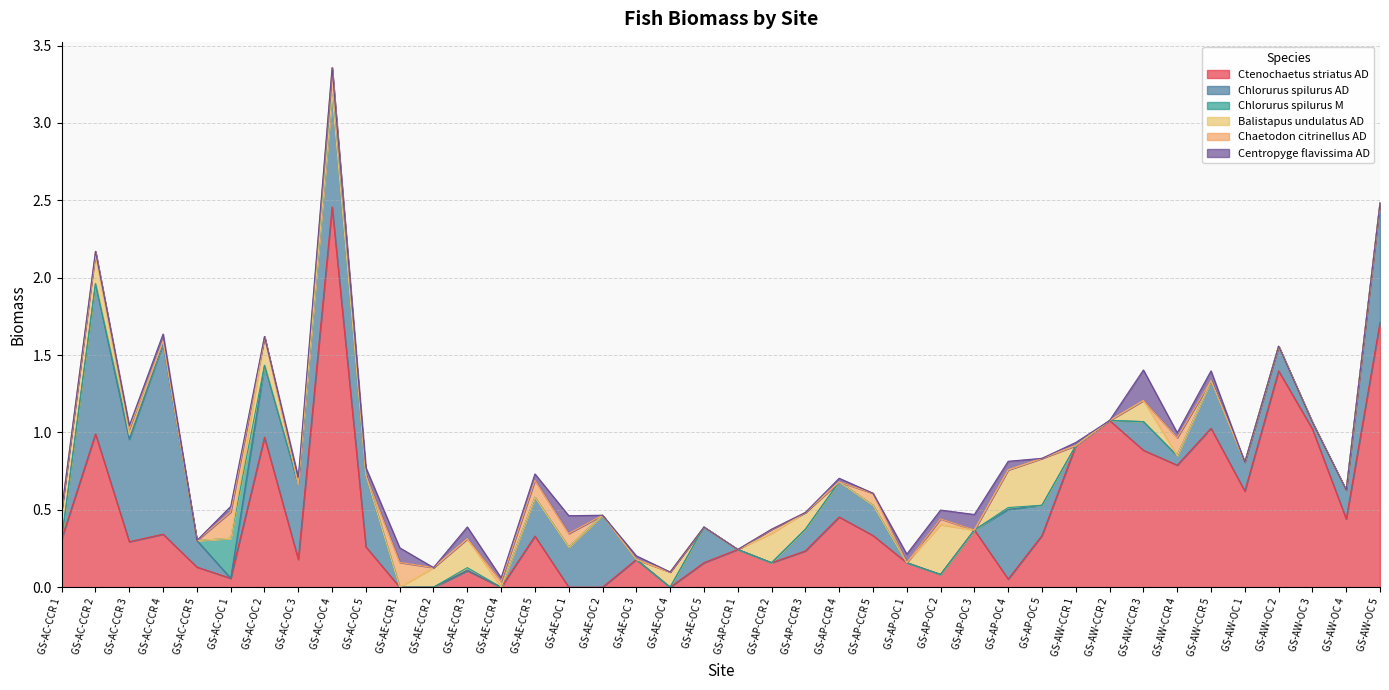

Which series has the widest spread of values?

Ctenochaetus striatus AD